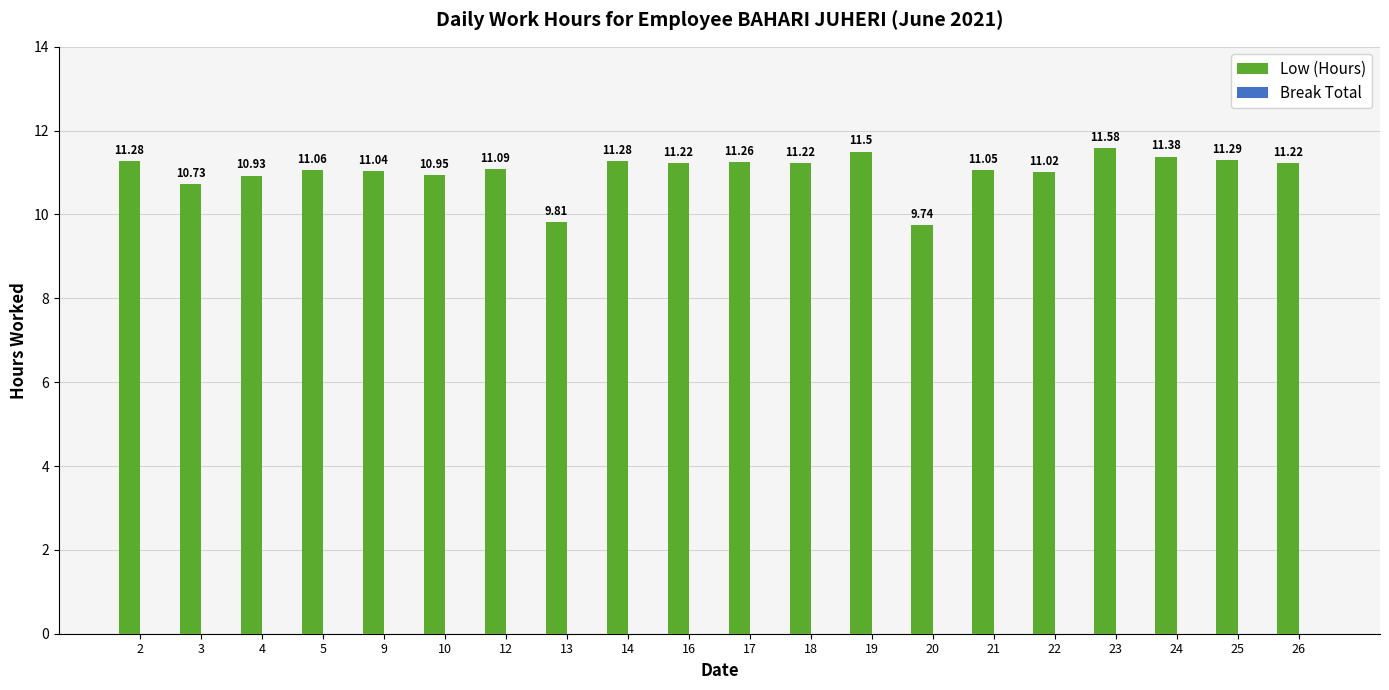

What is the difference between the maximum and minimum values?

1.8